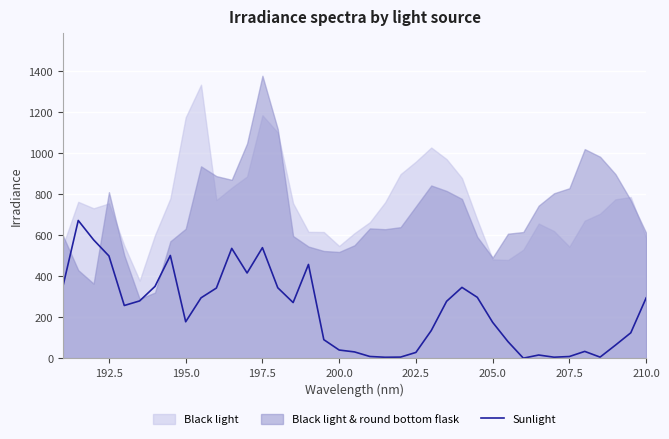

What is the highest value of the Sunlight series?

671.7